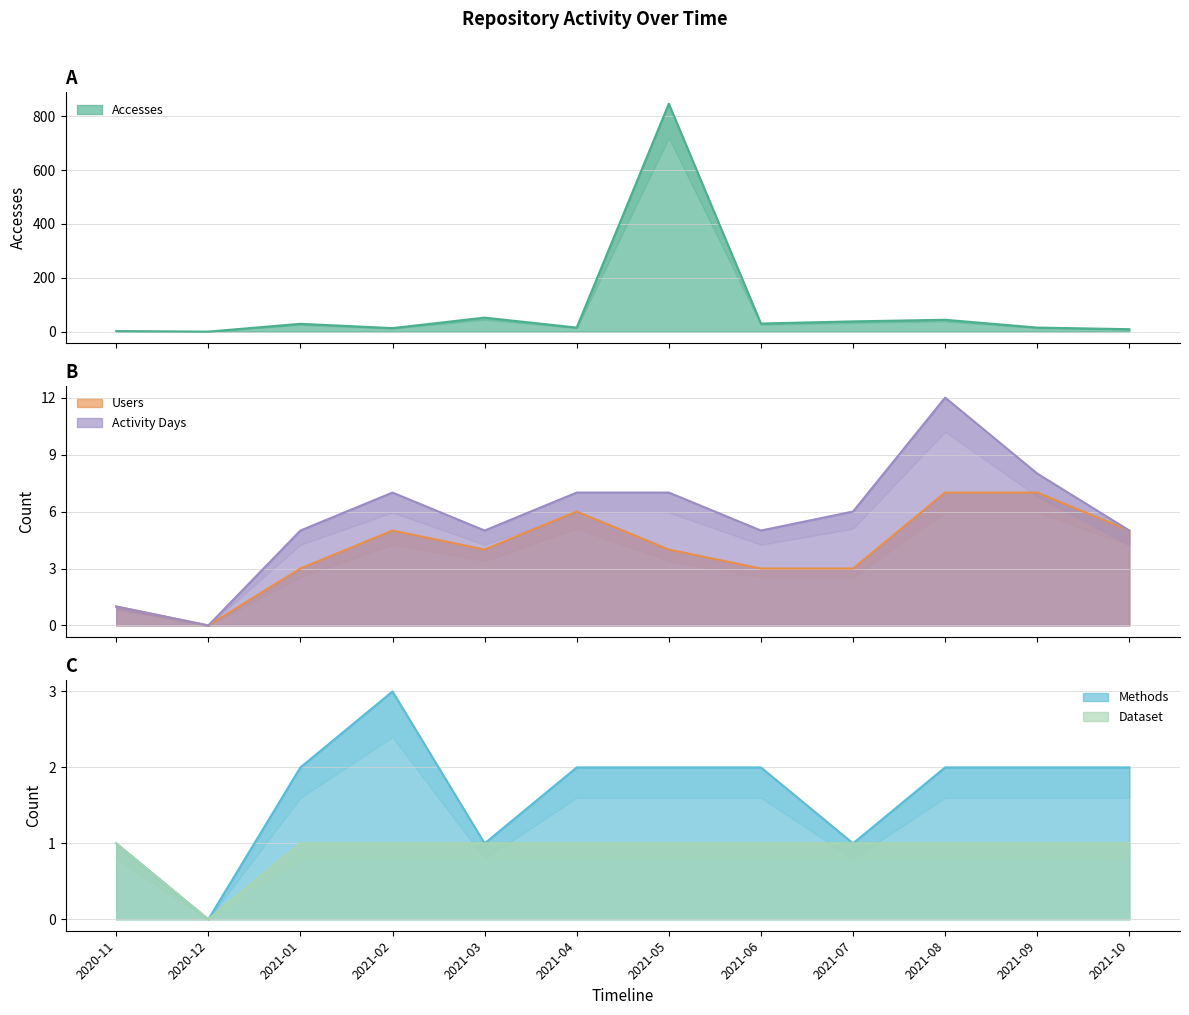

In Activity Days, how many points are lower than both neighbors (excluding endpoints)?

3